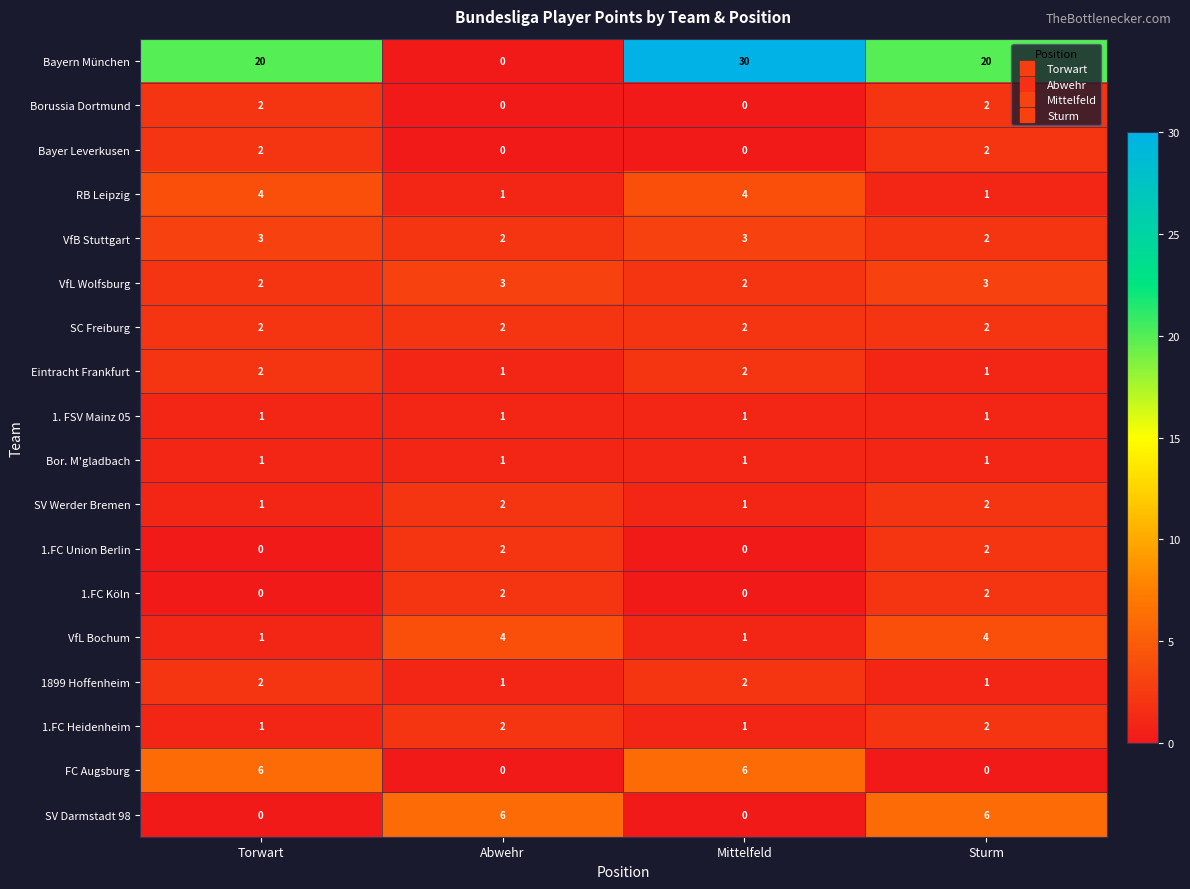

True or false: 1899 Hoffenheim has a value of 1 at Abwehr.

True